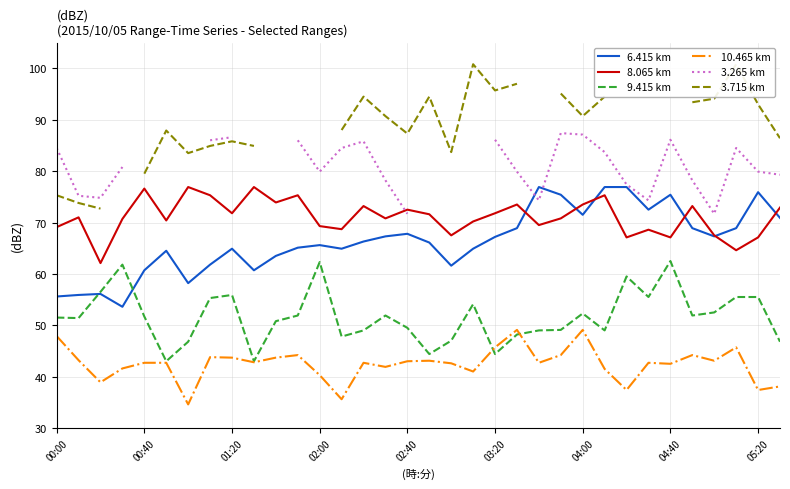

Where does the 9.415 km series first go above 51?

00:00